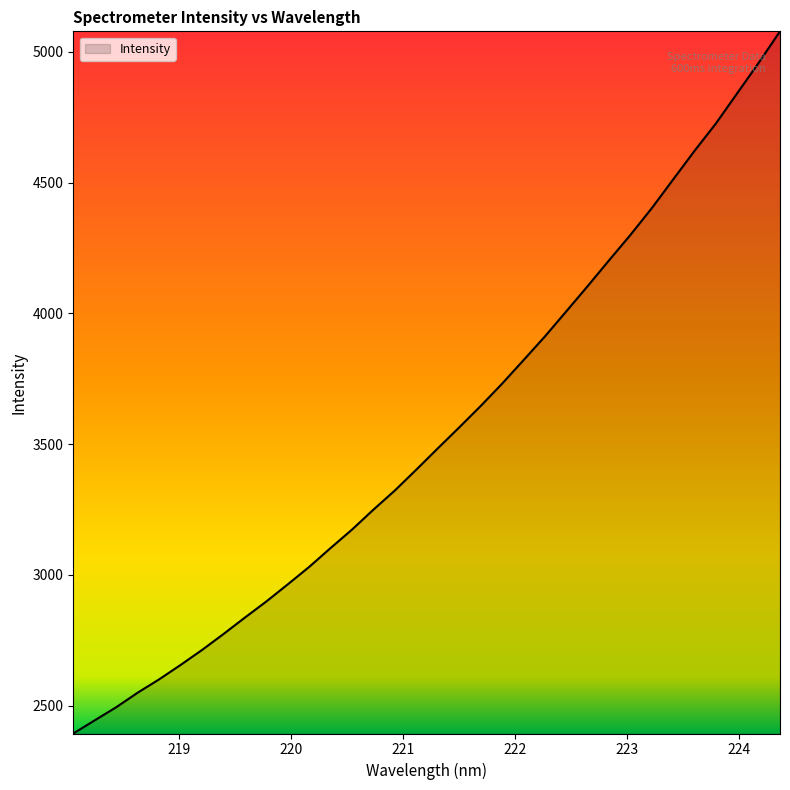

True or false: there are more than 0 points higher than both neighbors.

False